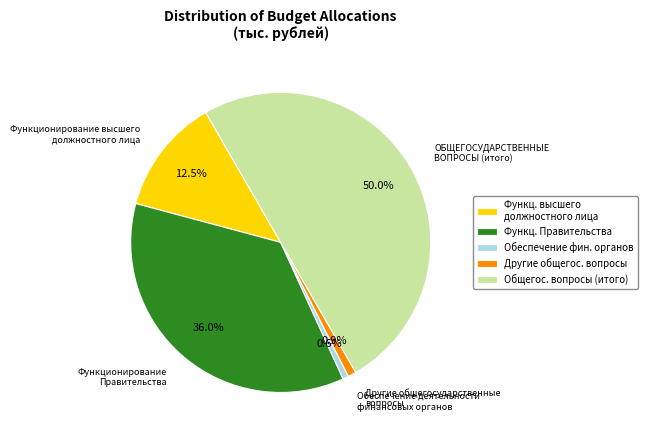

To the nearest percent, what is the average slice percentage?

20%